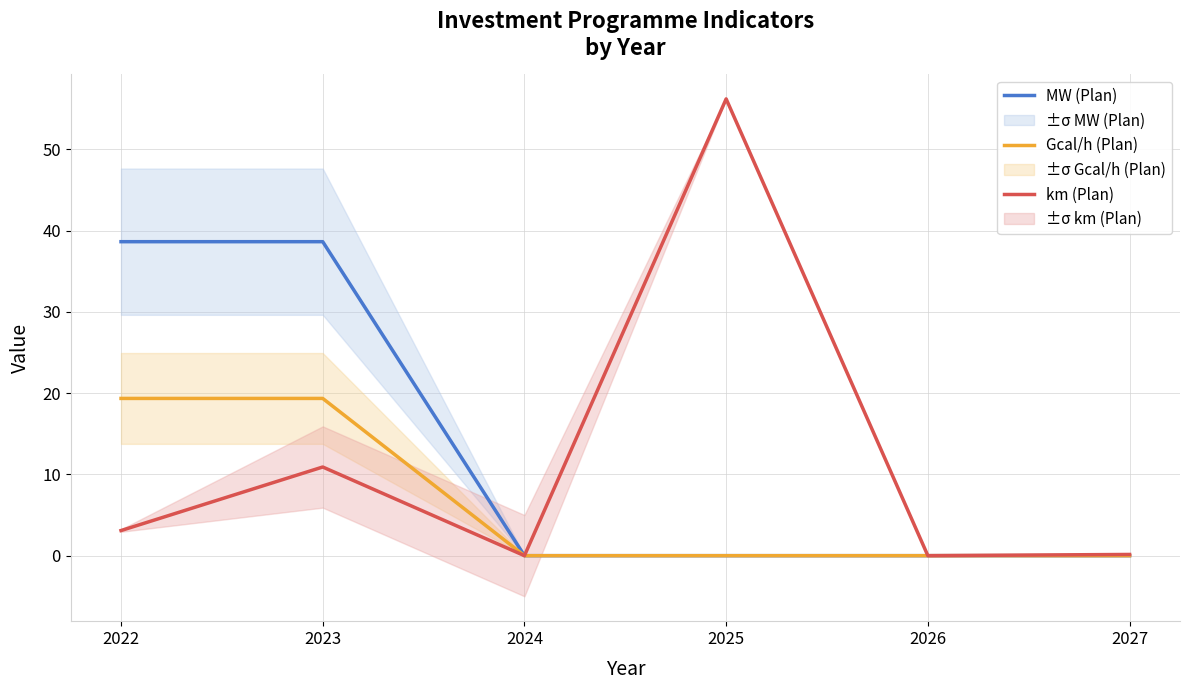

True or false: km (Plan) has a value of 0.0 at 2026.

True